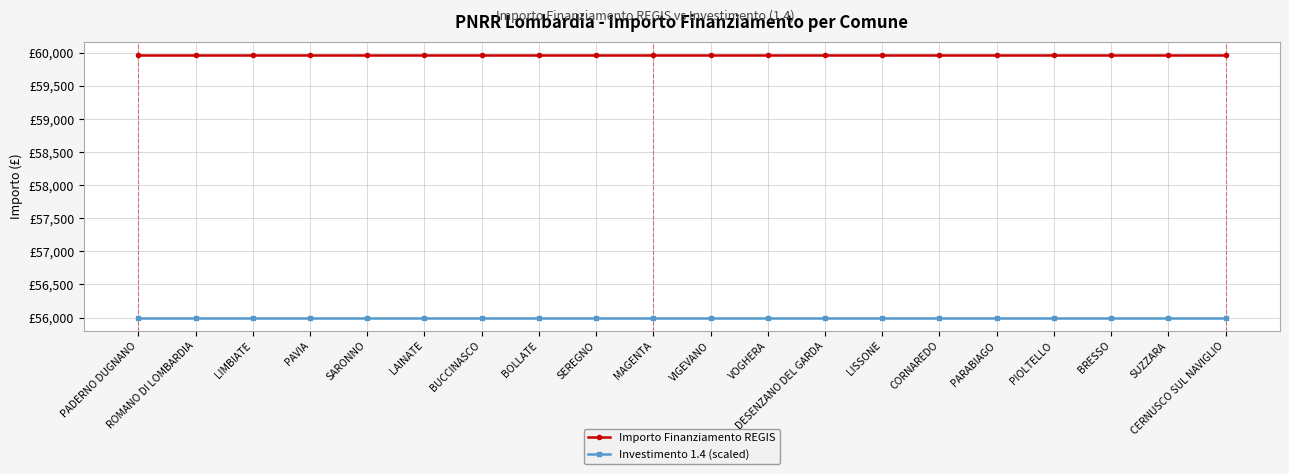

What is the value of the Investimento 1.4 (scaled) point at the 3rd from the left?

56000